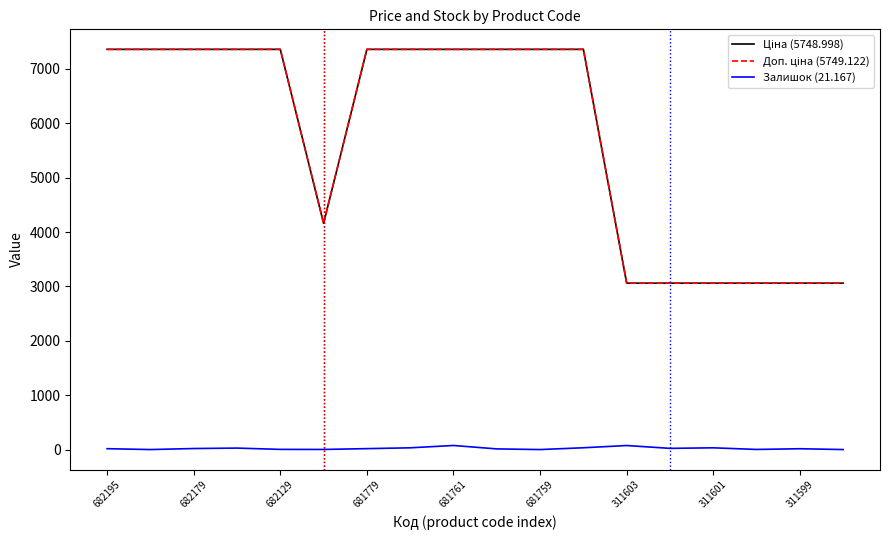

Is this an area chart (filled region under the line)?

No